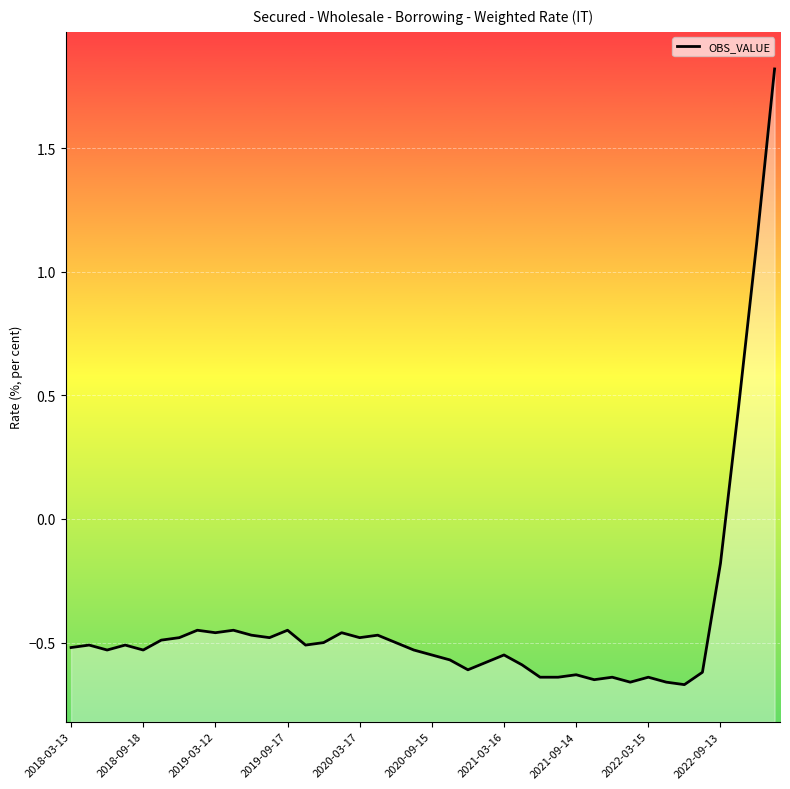

What is the label of the 2nd point from the right?

2022-12-20